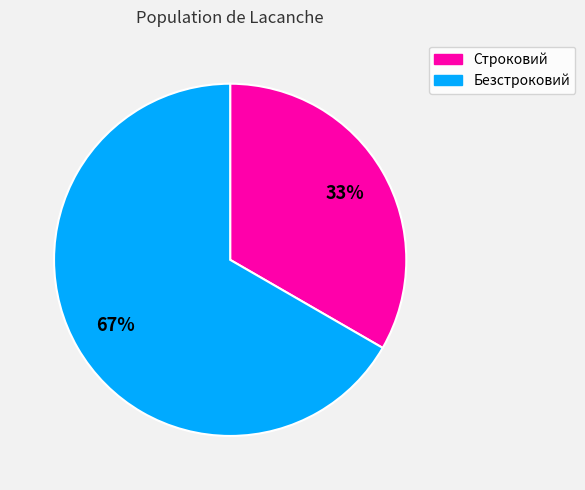

Rank the categories by value from lowest to highest.

Строковий, Безстроковий